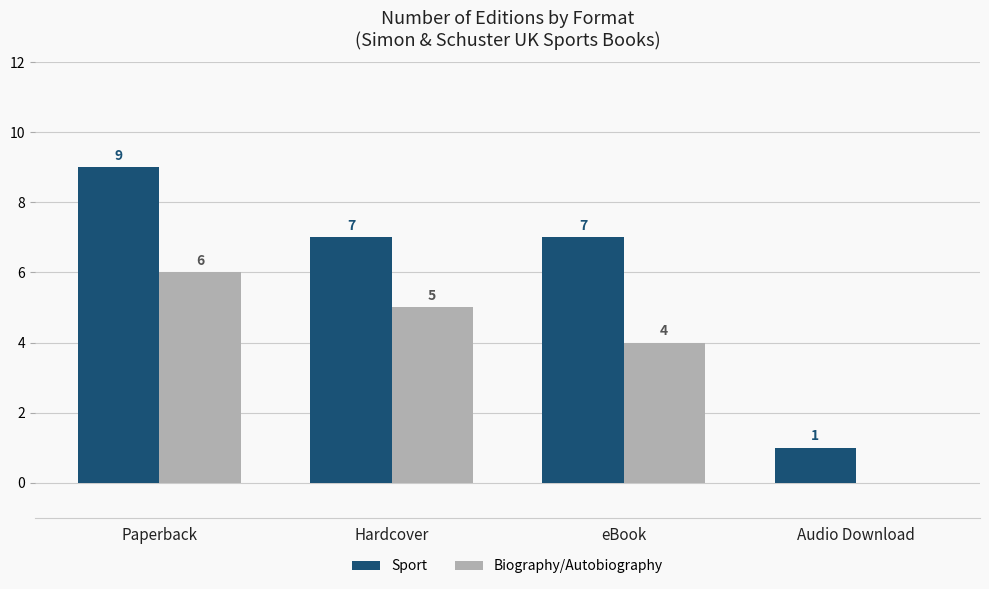

Which label corresponds to the largest value in the chart?

Paperback